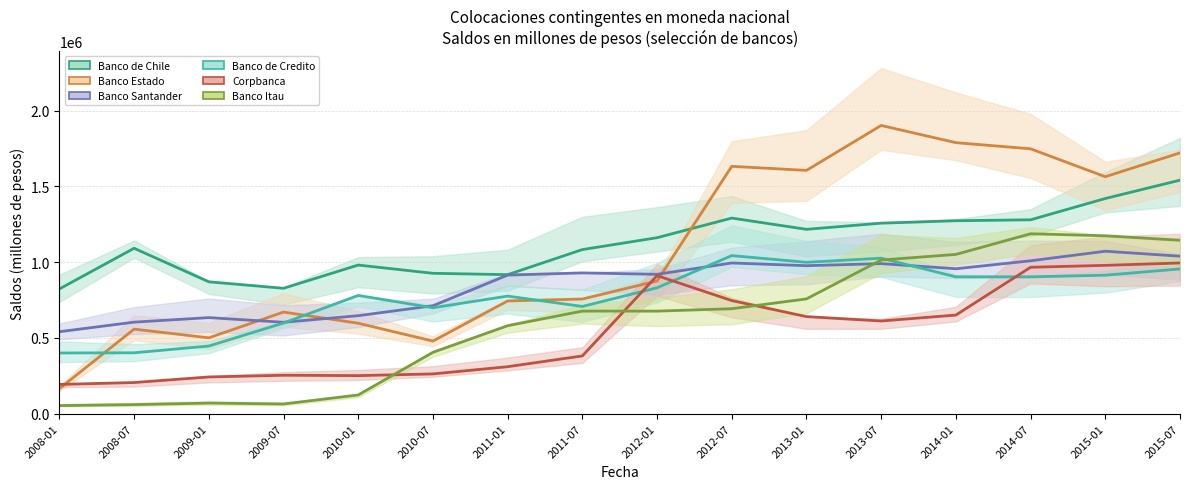

After their last crossing, which series has the higher values: Banco Estado or Banco de Chile?

Banco Estado